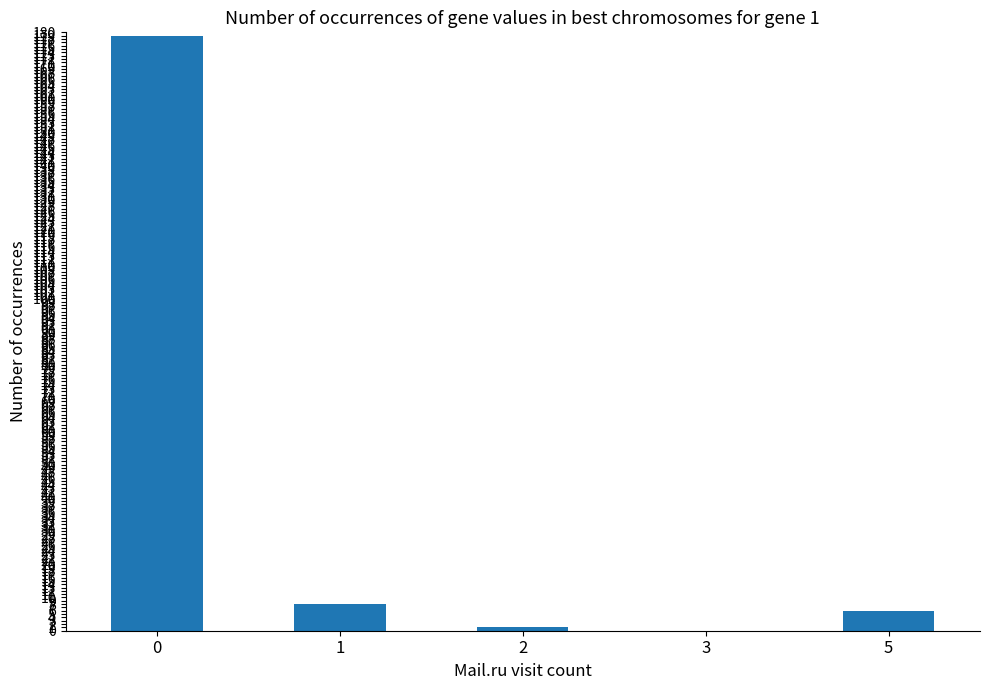

Reading left to right, transcribe all the data shown in this chart.

0=179	1=8	2=1	3=0	5=6